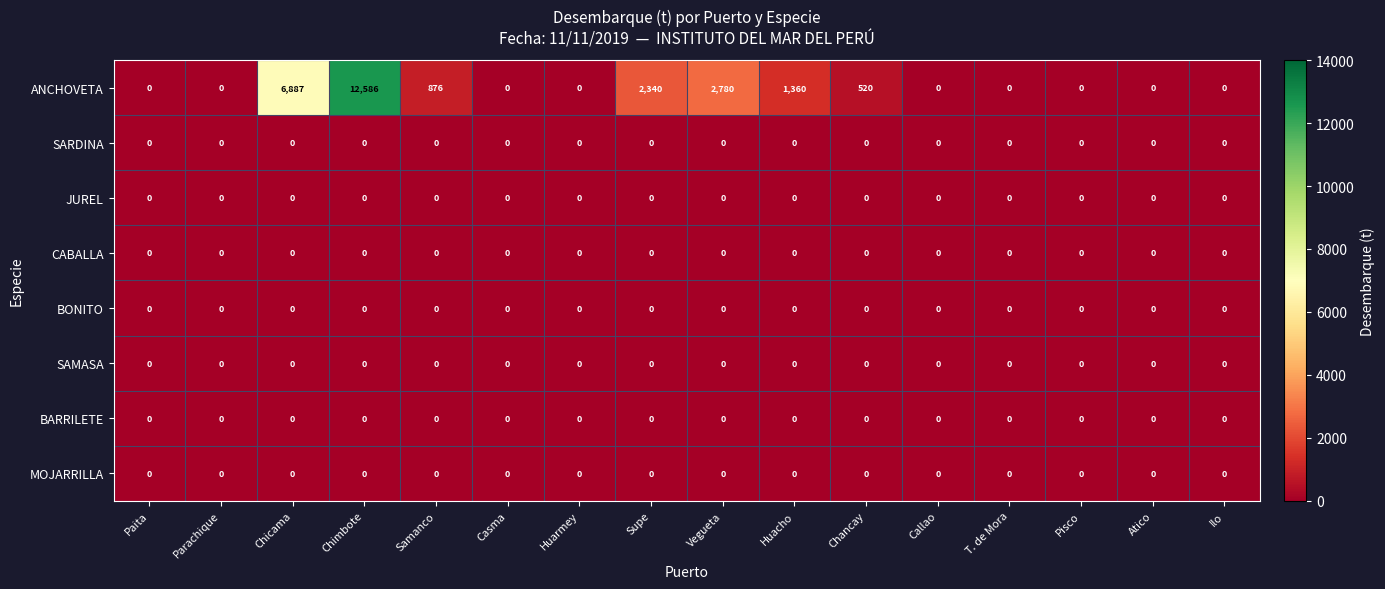

Count the number of categories in the chart.

16